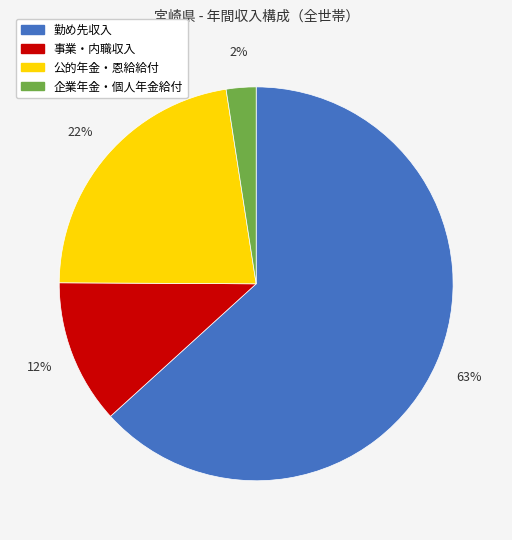

Which slice represents more than half of the pie?

勤め先収入